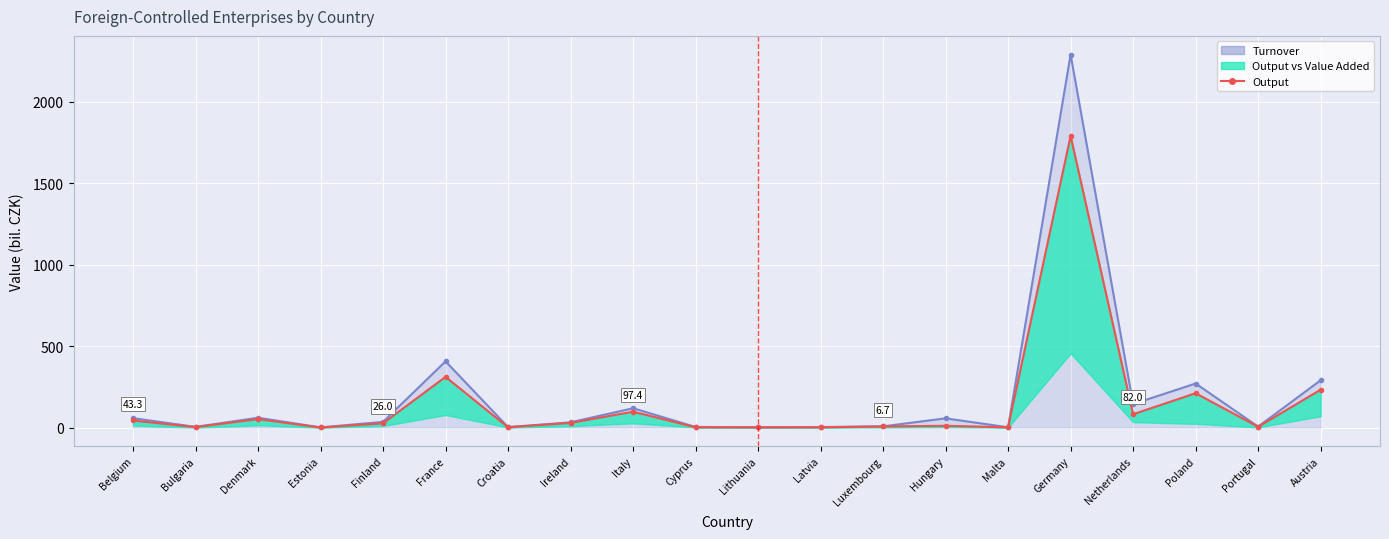

What is the minimum value shown in the chart?

0.4